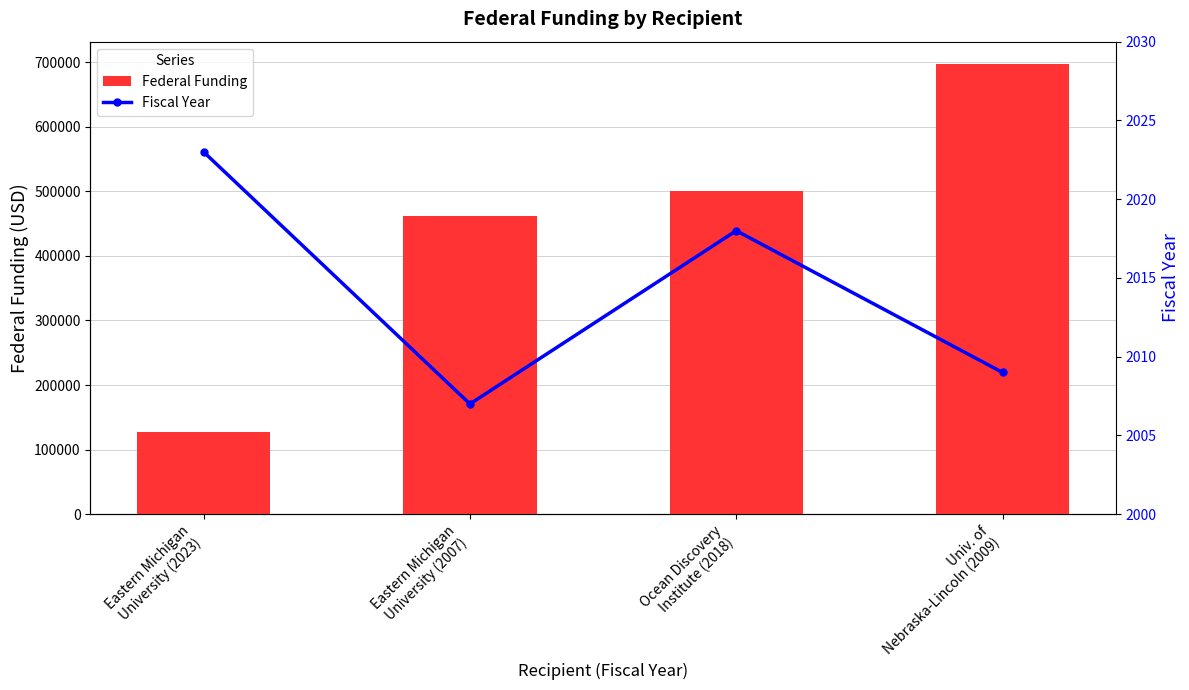

List the labels in order of Federal Funding value, largest first.

Univ. of
Nebraska-Lincoln (2009), Ocean Discovery
Institute (2018), Eastern Michigan
University (2007), Eastern Michigan
University (2023)